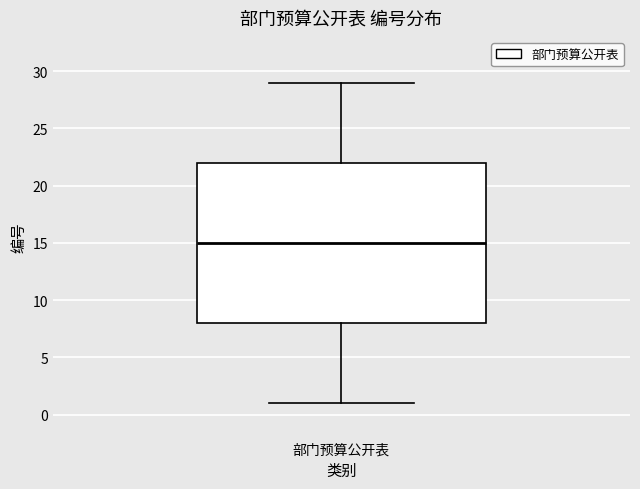

Transcribe this box plot: give where the median line is, the range the box spans, and where the two whiskers end, as read against the y-axis. The values are not printed on the chart, so give them approximately, as read against the axis.

median 15, box 8 to 22, whiskers 1 to 29